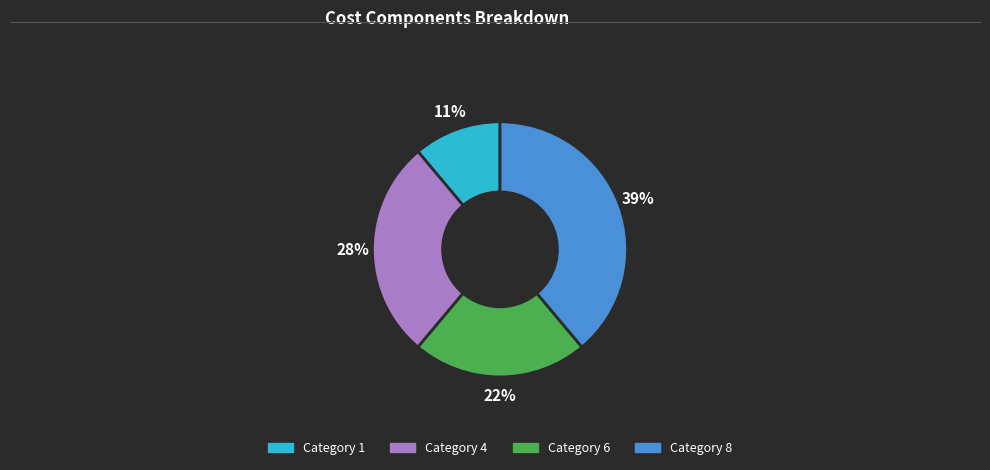

Rank the categories by value from highest to lowest.

Category 8, Category 4, Category 6, Category 1